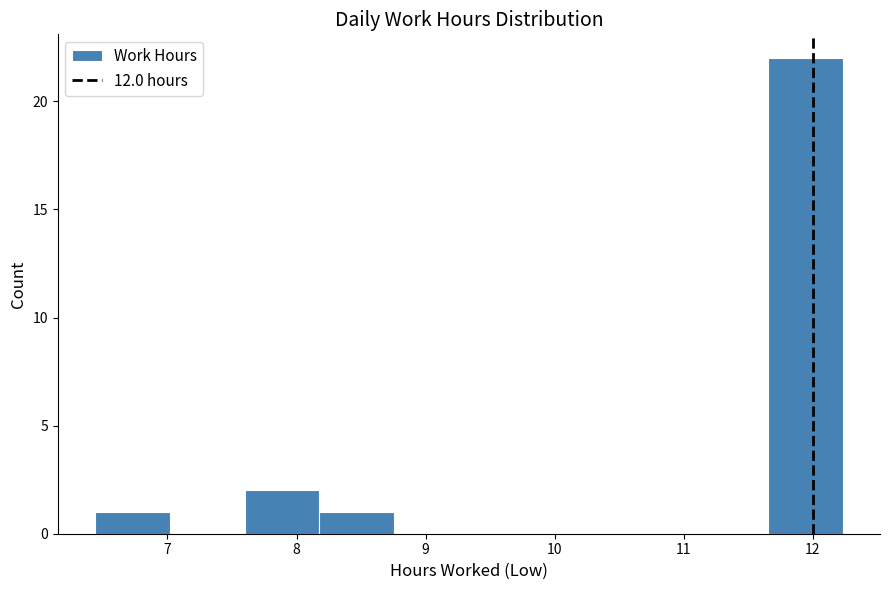

Reading left to right, transcribe this chart: for each bar, give the range it covers on the x-axis and its height. Neither the bar edges nor the heights are printed on the chart, so give them approximately, as read against the axes.

6.4 to 7.0: 1
7.0 to 7.6: 0
7.6 to 8.2: 2
8.2 to 8.8: 1
8.8 to 9.3: 0
9.3 to 9.9: 0
9.9 to 10.5: 0
10.5 to 11.1: 0
11.1 to 11.7: 0
11.7 to 12.2: 22